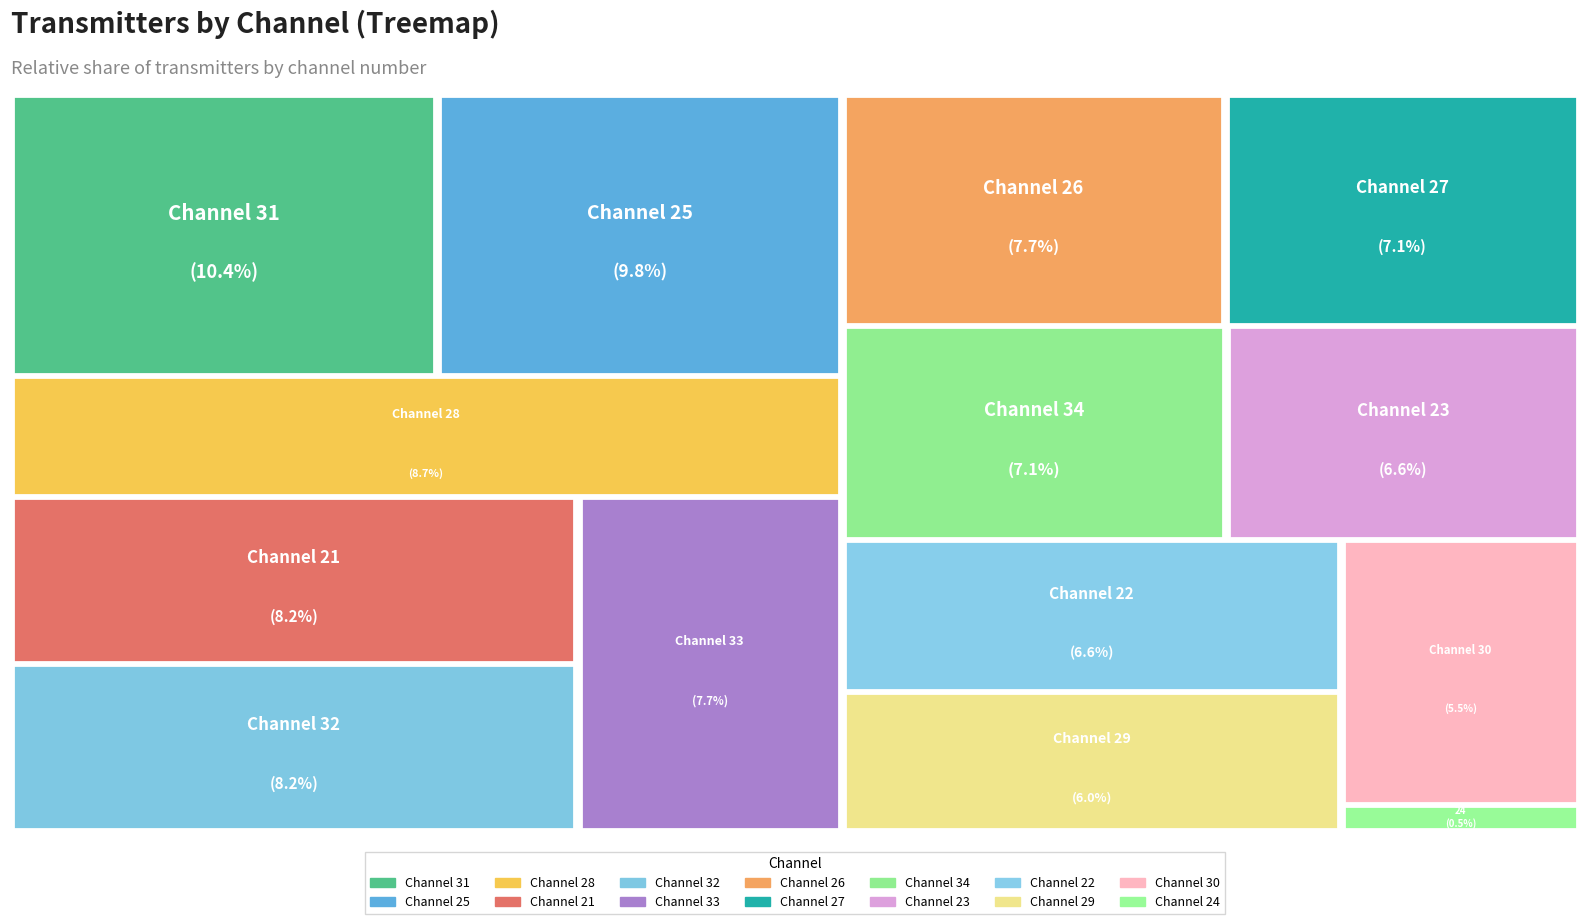

What is the total percentage of 26 and 29?

13.7%